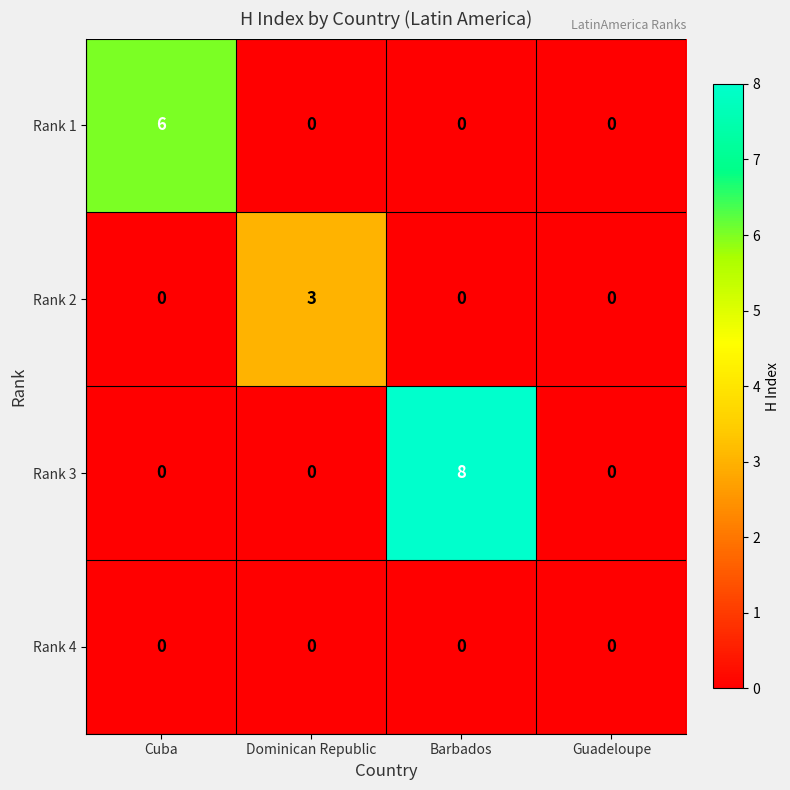

Rank the series by their average value, from lowest to highest.

Rank 4, Rank 2, Rank 1, Rank 3